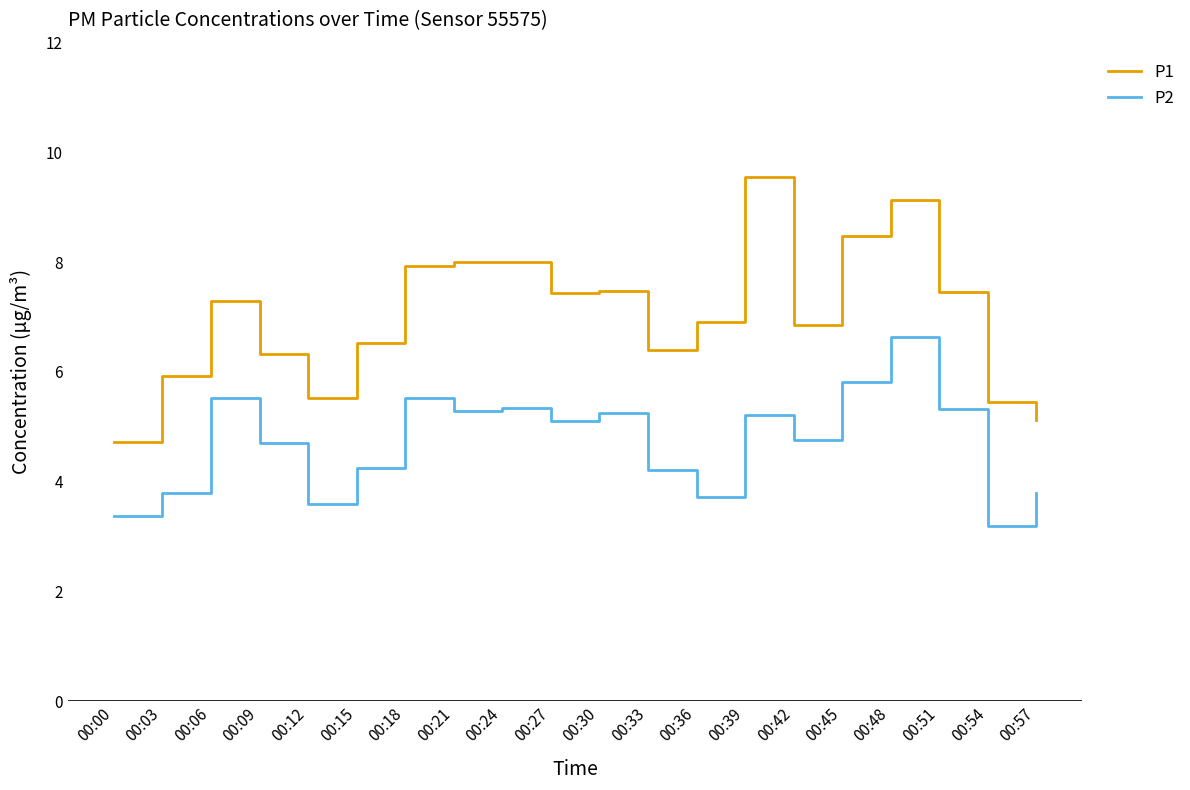

True or false: P1 and P2 intersect in this chart.

False